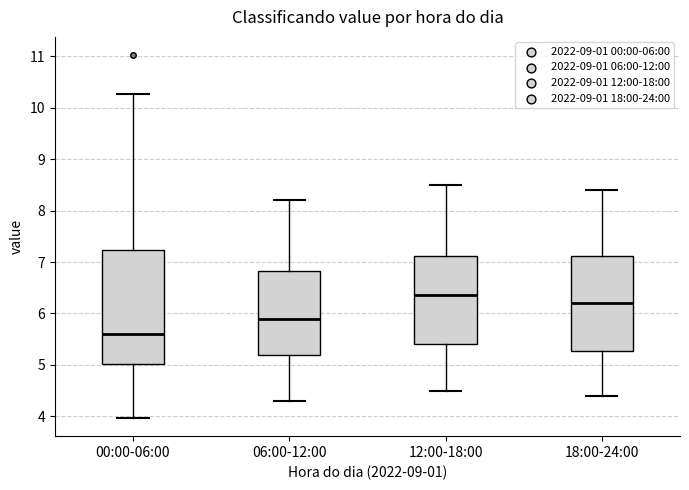

Where does the upper whisker of the box for 06:00-12:00 end on the y-axis? The values are not printed on the chart, so give them approximately, as read against the axis.

8.2